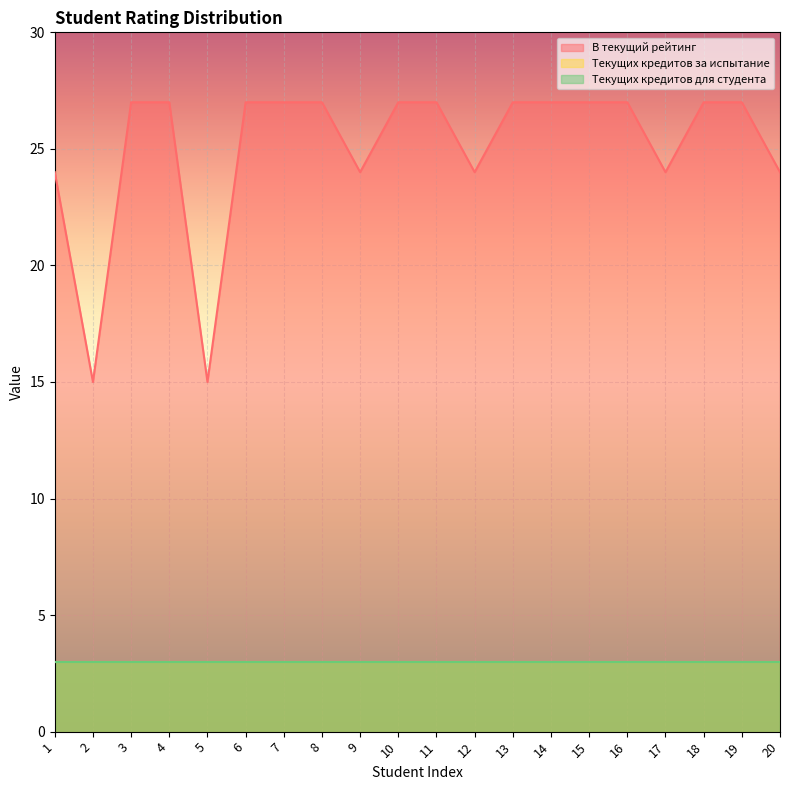

What is the value of the Текущих кредитов за испытание point at the 3rd from the left?

3